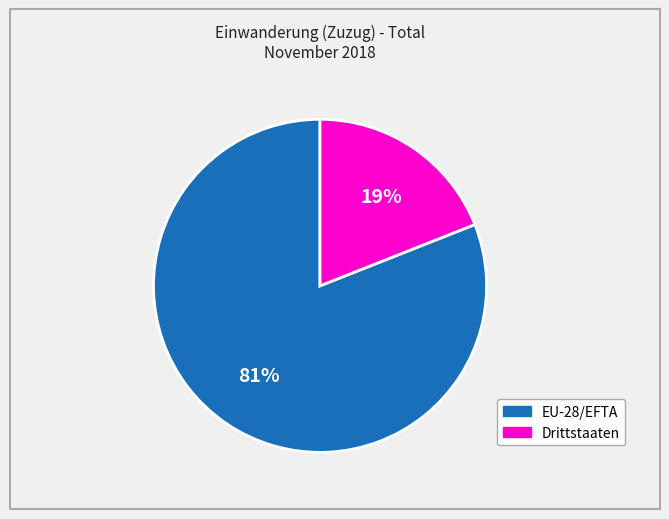

Is there a majority slice in this chart?

Yes